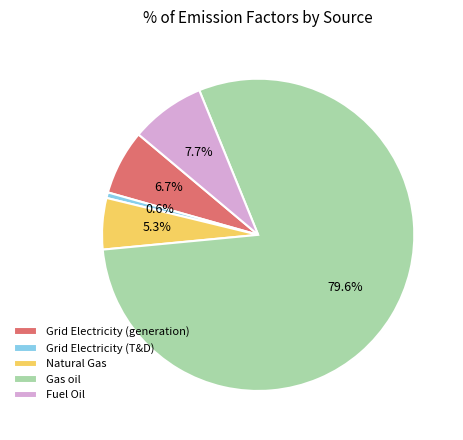

Which category has the biggest portion of the pie?

Gas oil